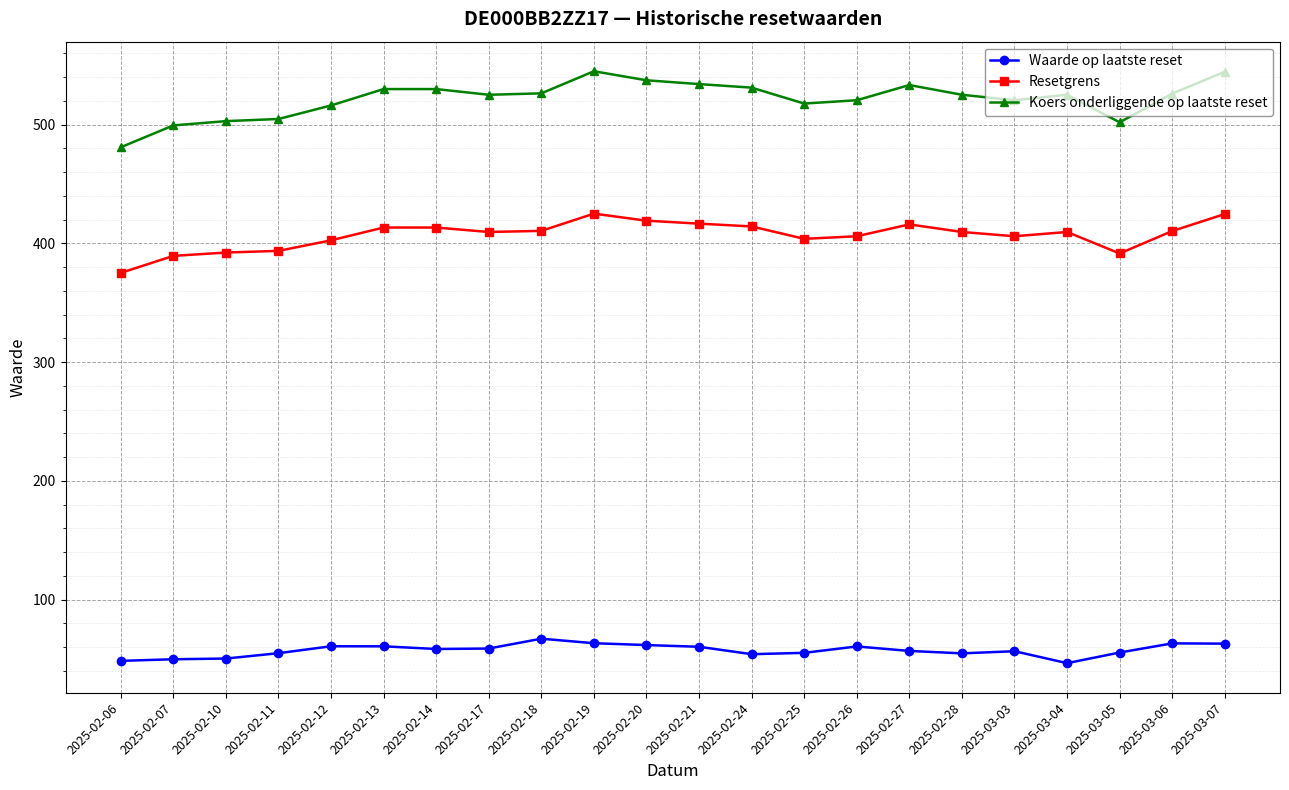

Where does the Koers onderliggende op laatste reset series first go above 525?

2025-02-13